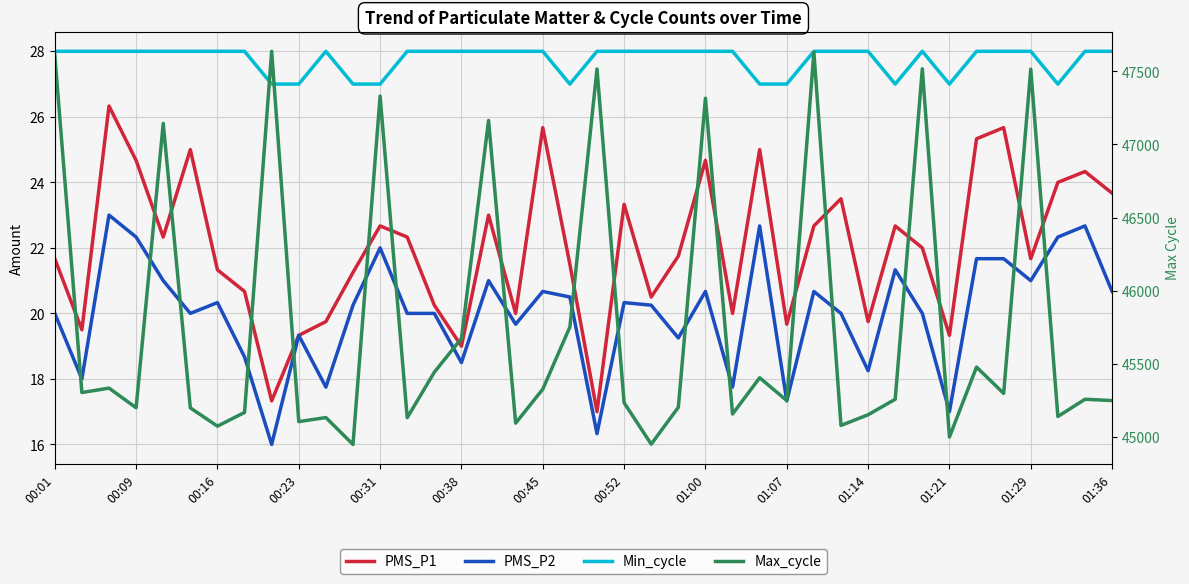

True or false: PMS_P2 has more than 0 interior local peaks.

True